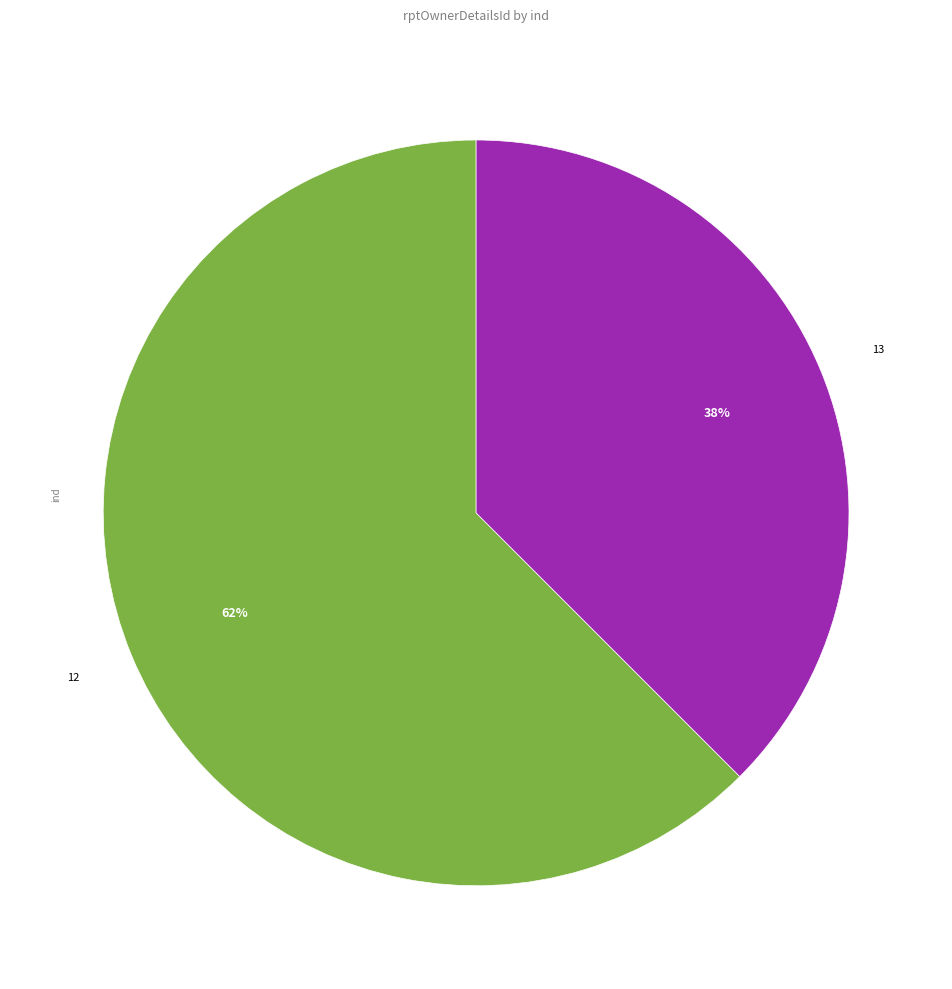

Count the number of slices in the pie.

2